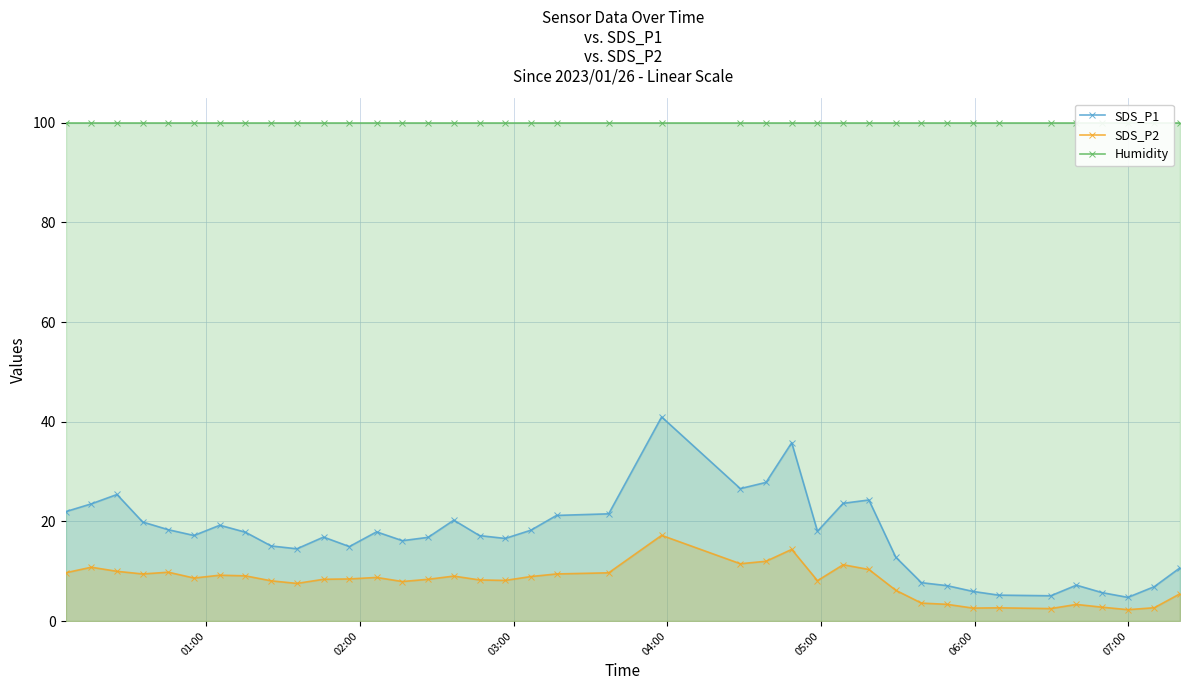

True or false: SDS_P2 has more than 2 interior local peaks.

True